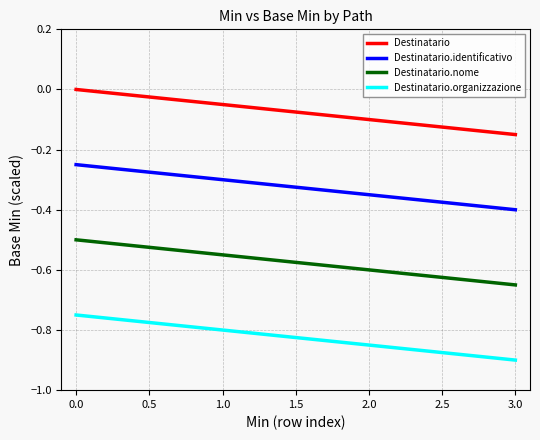

At which category is the sum across all series the highest?

0.0